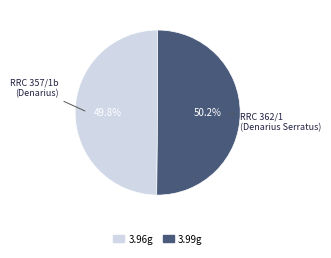

How many segments does this pie chart have?

2